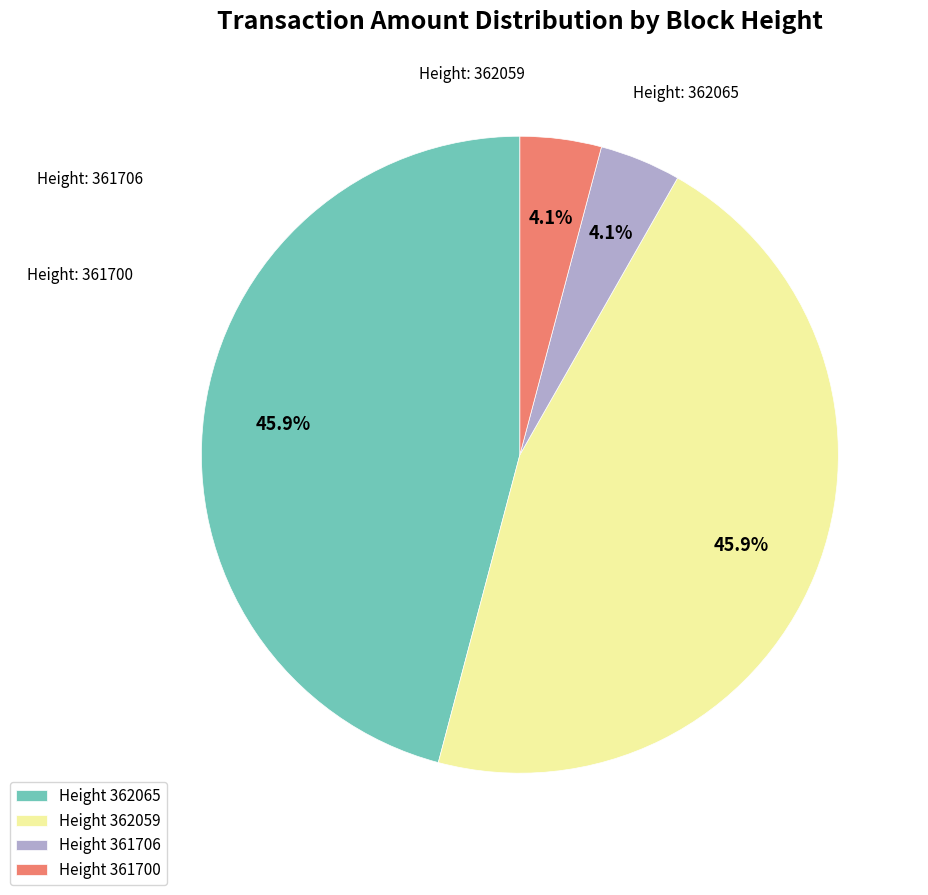

How many slices are in this pie chart?

4